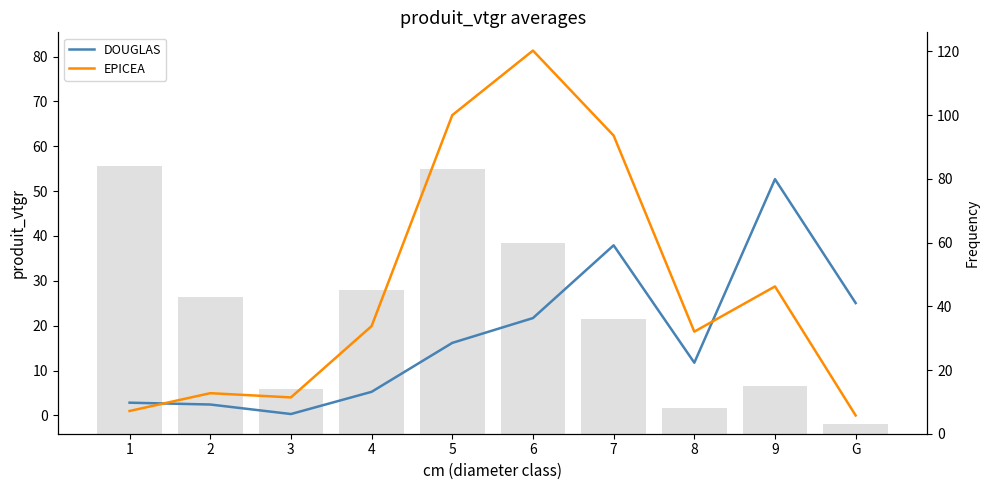

How many groups of bars are there?

10